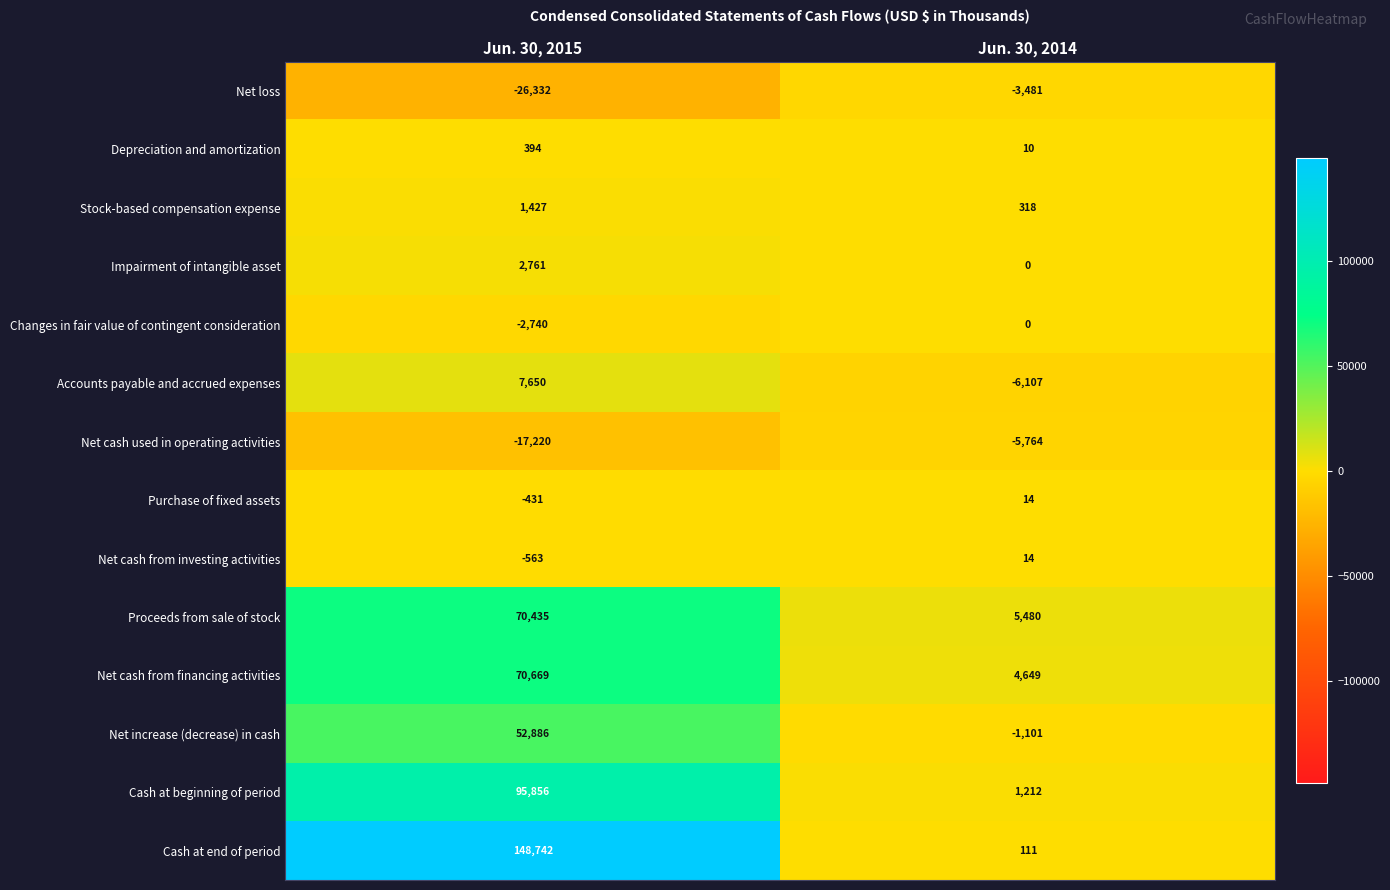

What is the approximate value of Proceeds from sale of stock at Jun. 30, 2014, to the nearest 10?

5480